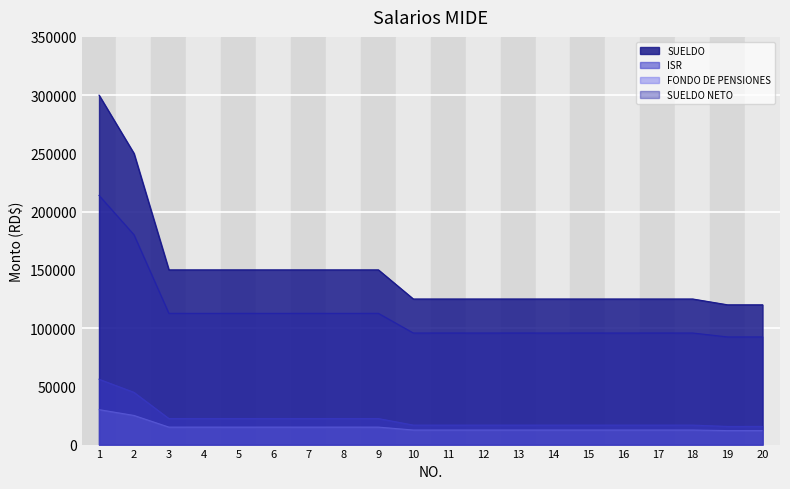

What is the difference between the highest and lowest values at 8?

135000.0